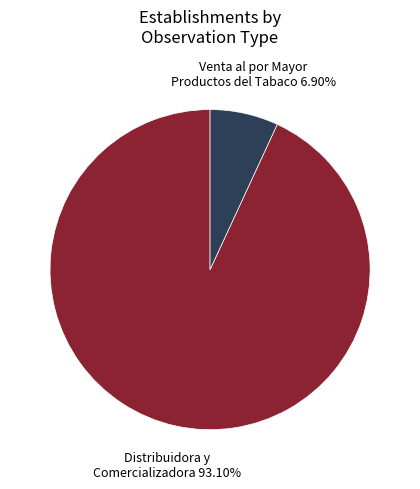

Is there any slice that represents more than half of the pie?

Yes